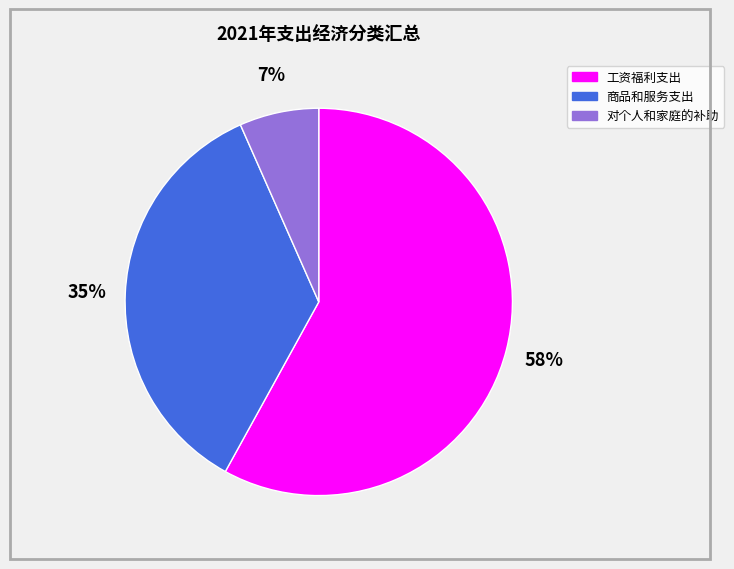

True or false: 对个人和家庭的补助 accounts for 19% of the total.

False